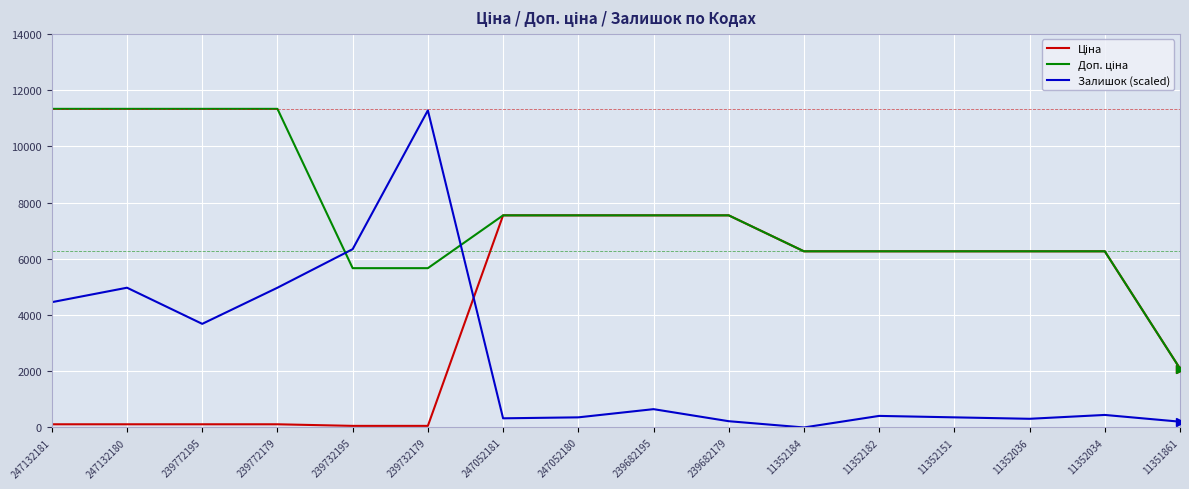

The value of Залишок (scaled) at 239682195 is 651.4. True or false?

True